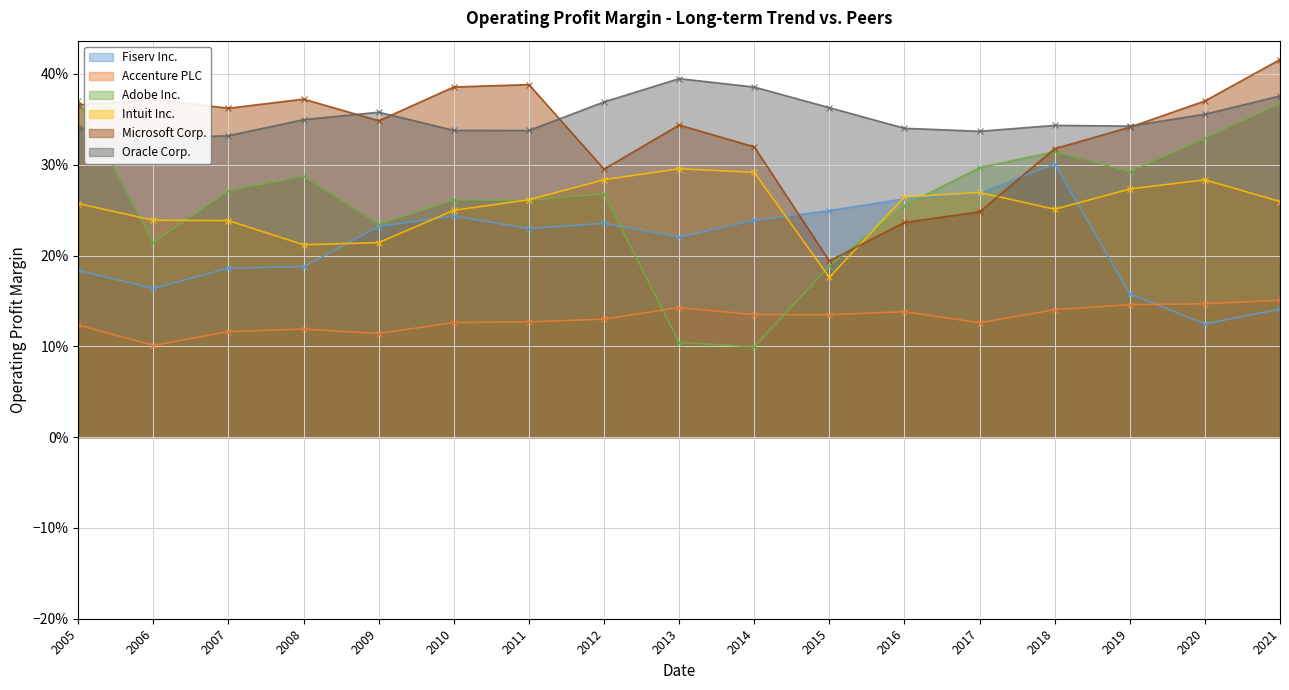

How many distinct data groups are displayed?

6